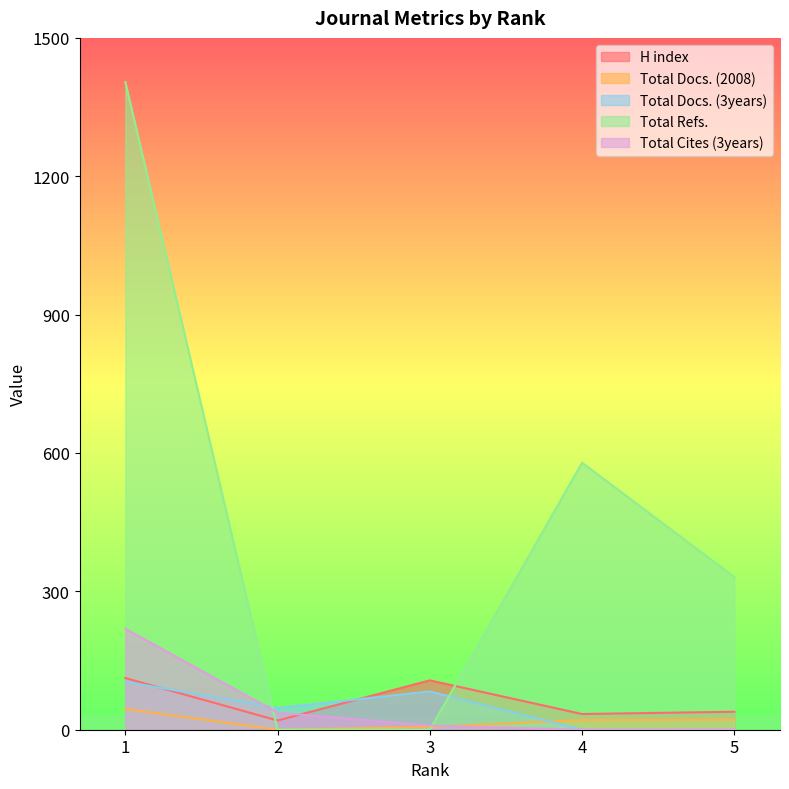

Which series has the widest spread of values?

Total Refs.